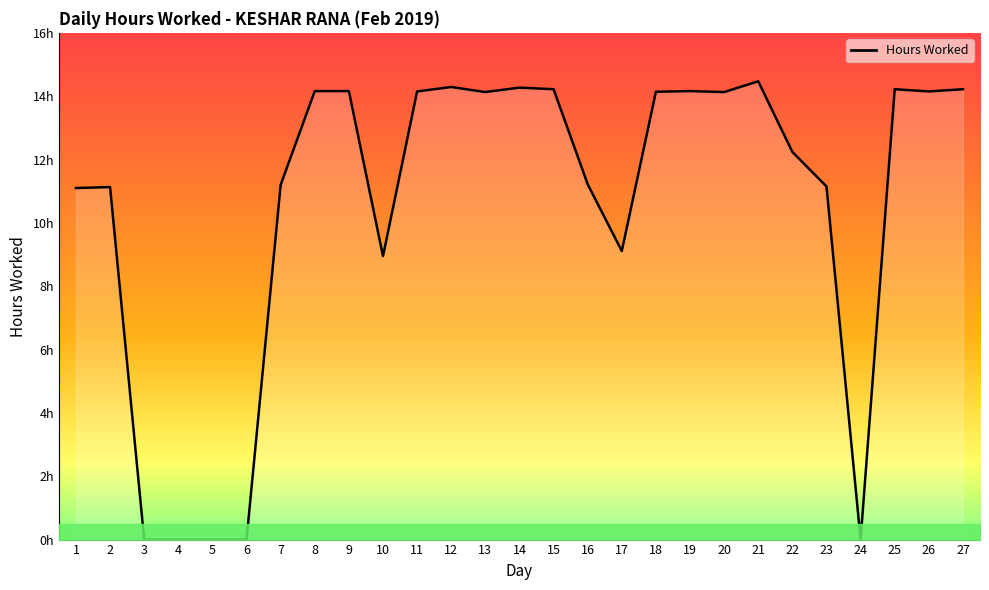

Between 26 and 3, which is larger?

26